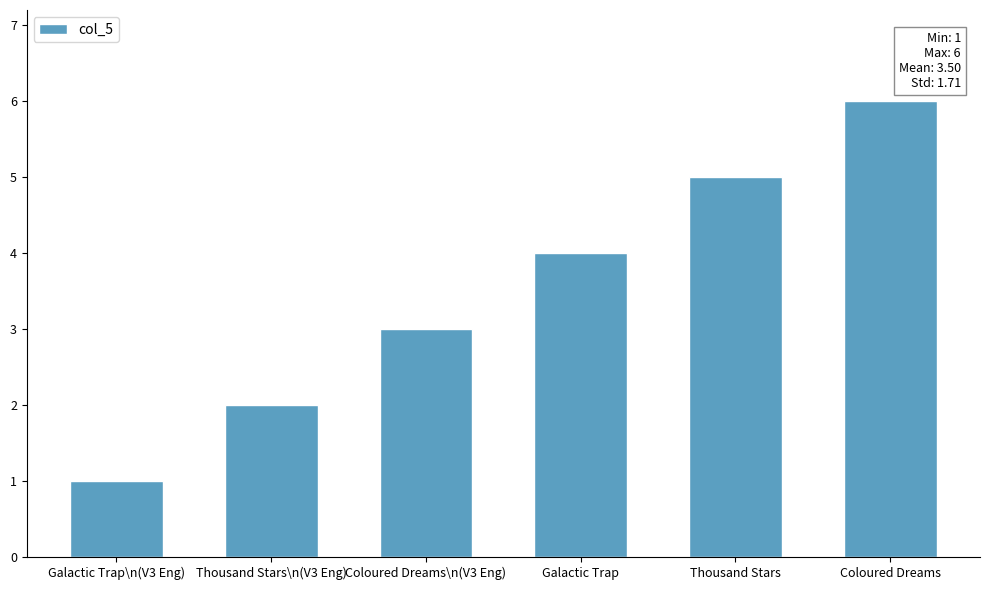

At which category does the chart reach its minimum across all series?

Galactic Trap\n(V3 Eng)